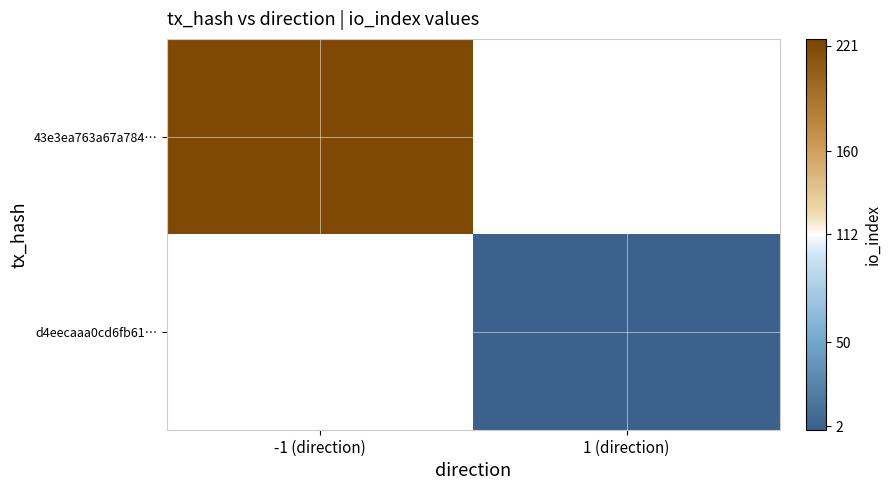

How many data points does each series have?

2